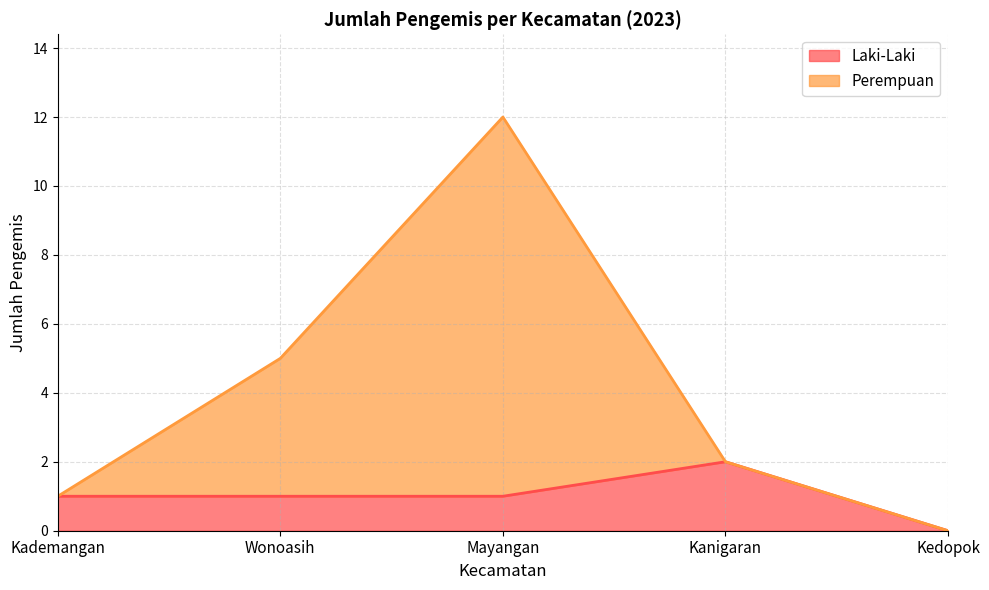

Between Kedopok and Mayangan, which is larger?

Mayangan